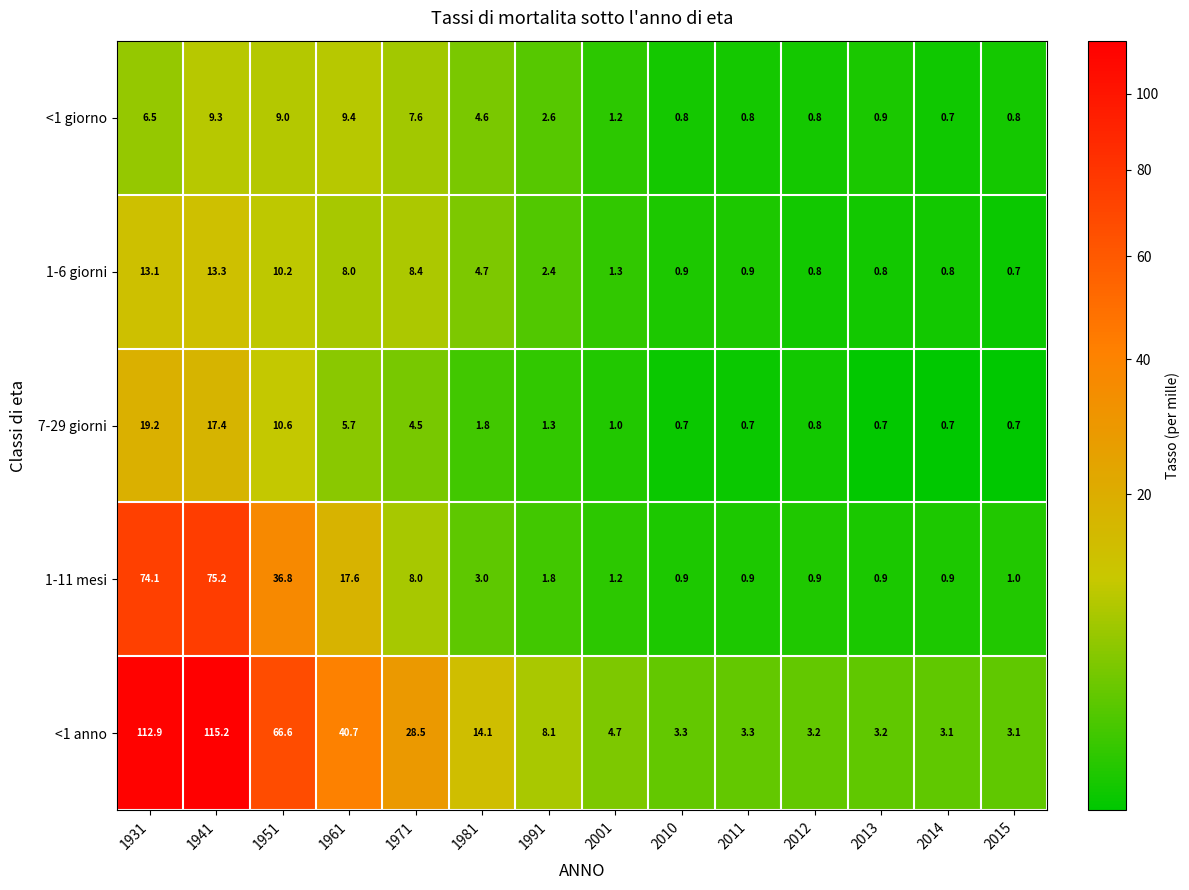

What is the average value of the <1 anno series?

29.3